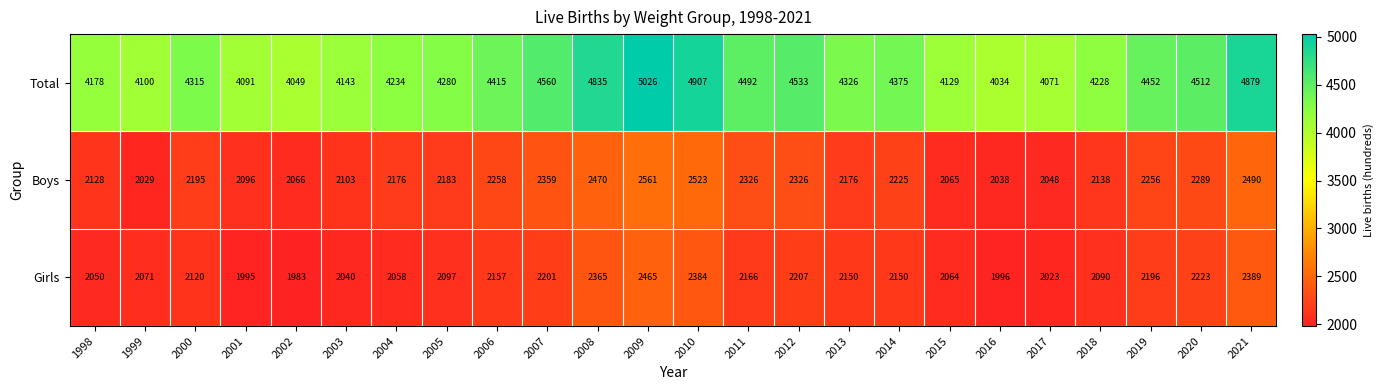

Rank the series by their maximum value, from lowest to highest.

Girls, Boys, Total